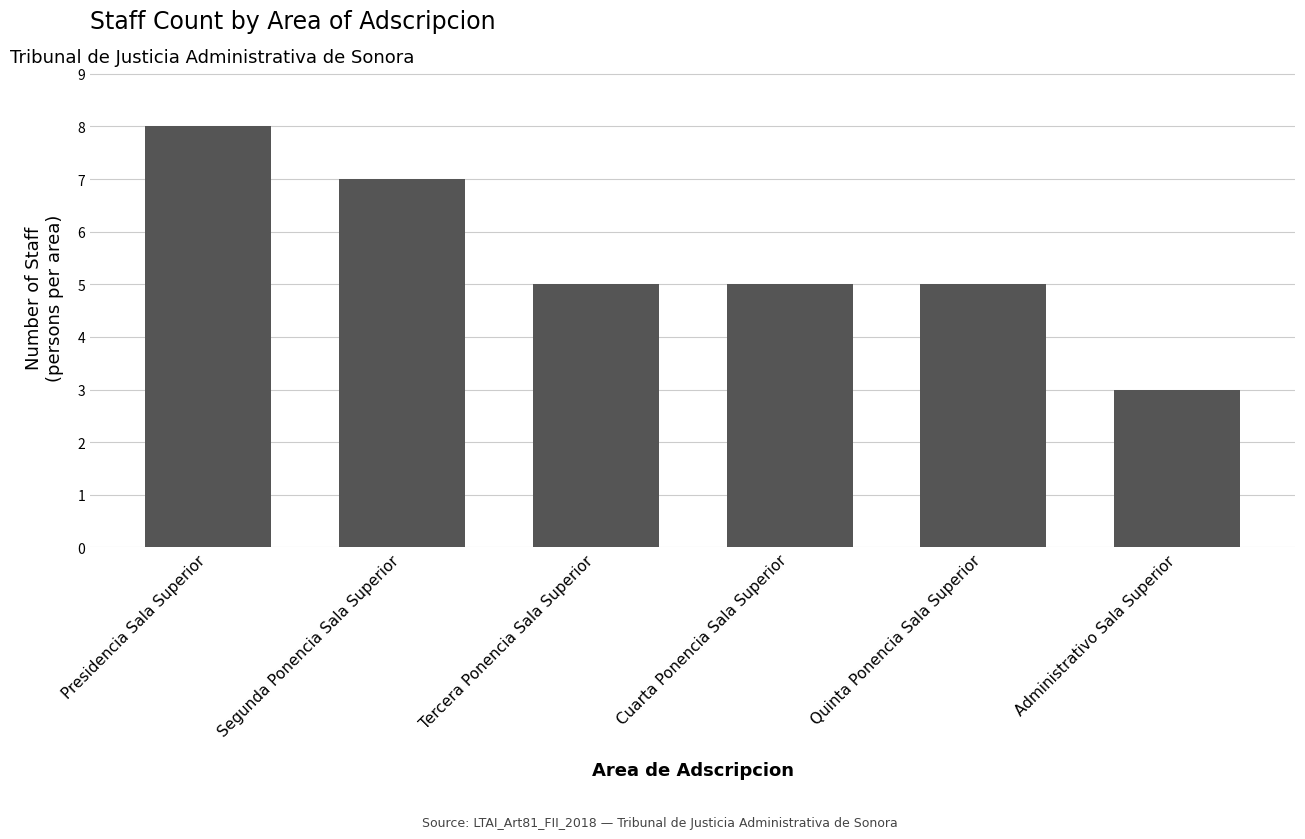

How many bars are there in total?

6